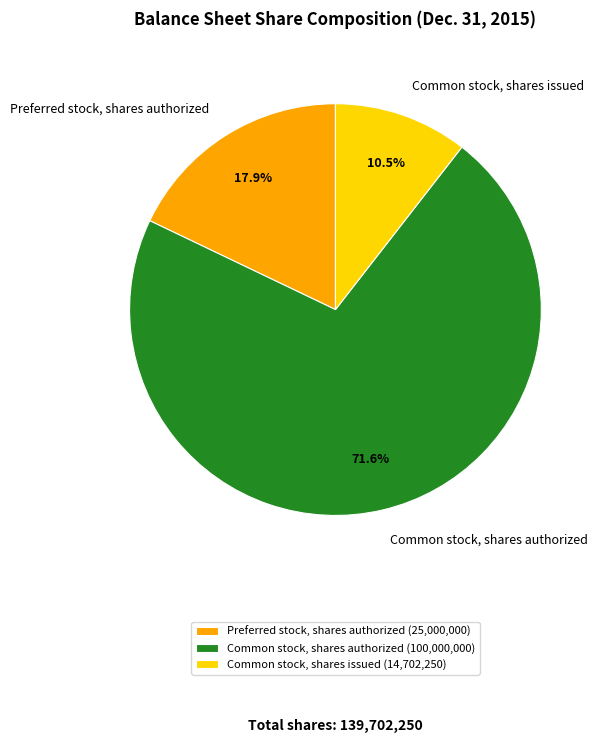

Rank the categories by value from lowest to highest.

Common stock, shares issued, Preferred stock, shares authorized, Common stock, shares authorized